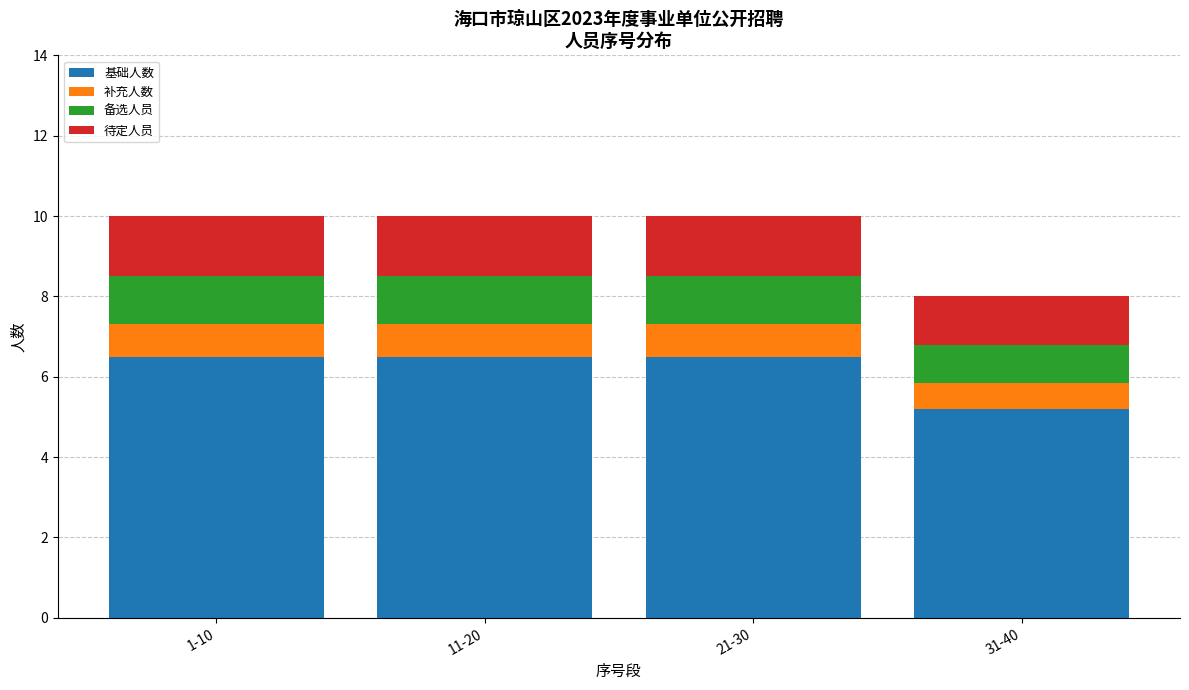

What is the highest value of the 基础人数 series?

6.5